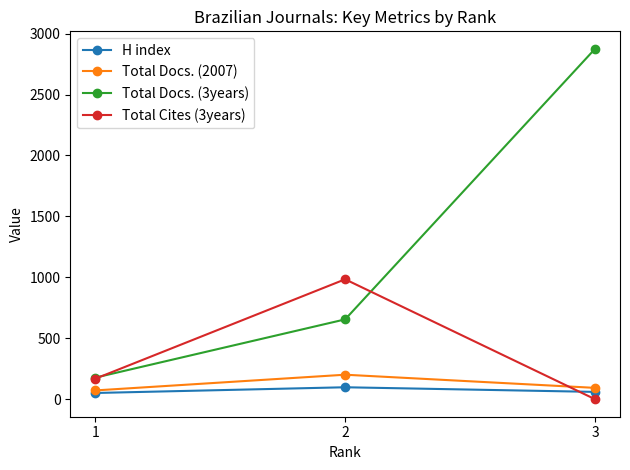

Which series has the largest range (max minus min)?

Total Docs. (3years)